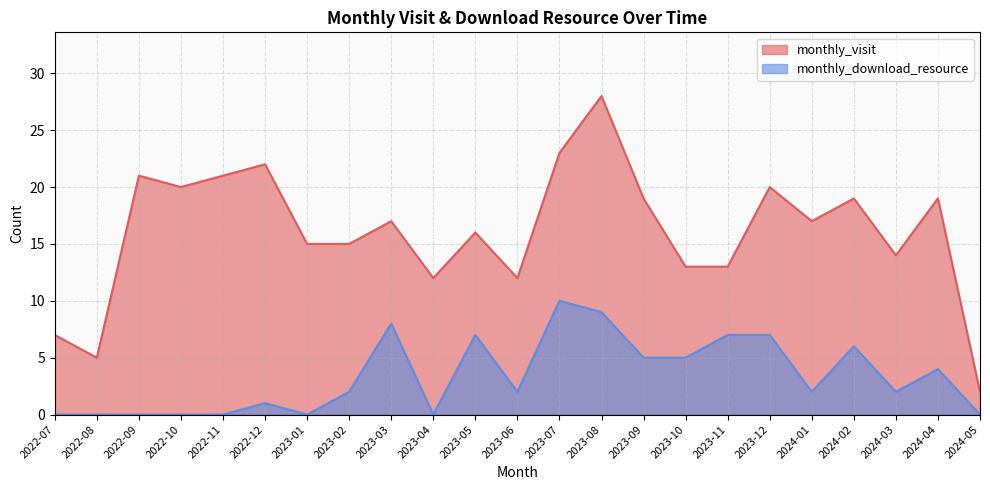

Which category has the highest value in the monthly_download_resource series?

2023-07